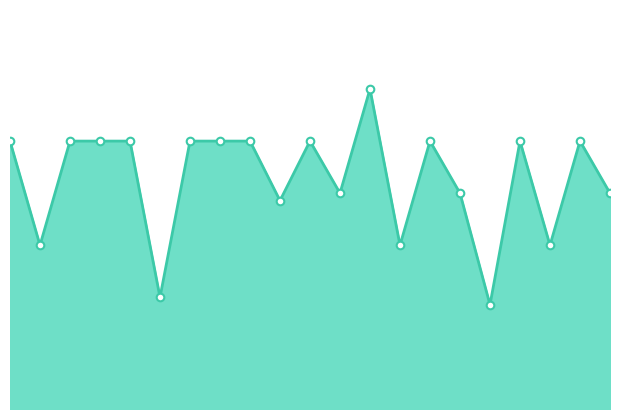

Is this an area chart (filled region under the line)?

Yes